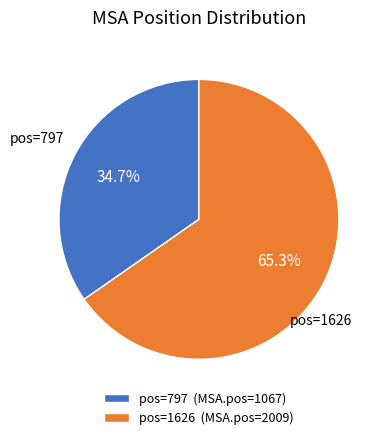

How many slices are in this pie chart?

2